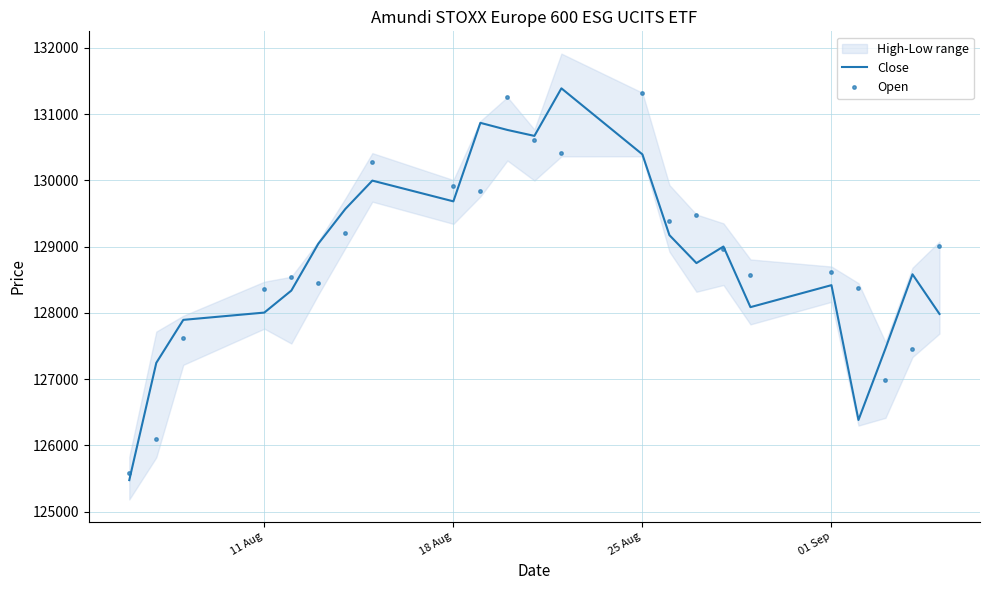

What is the lowest value of the Open series?

125591